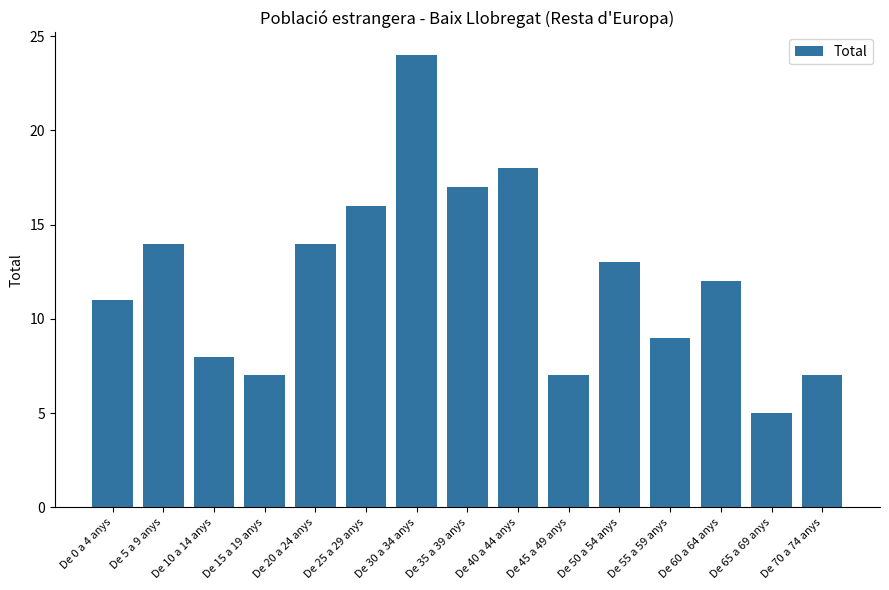

How many data points does each series have?

15